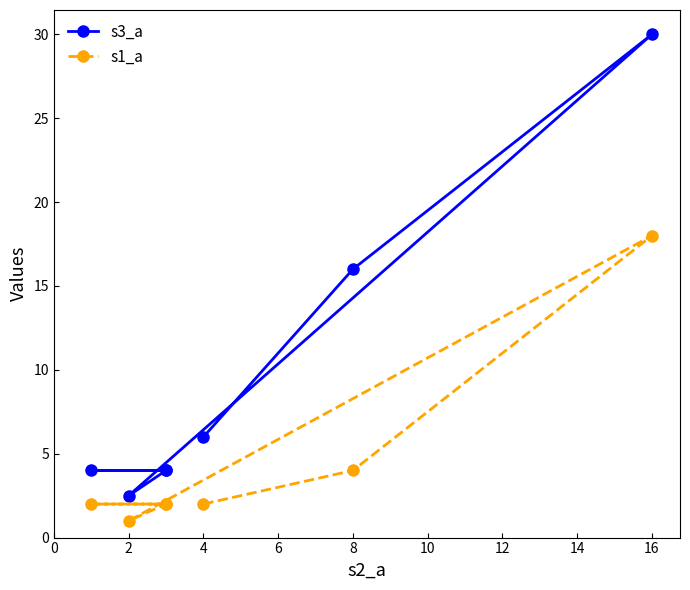

Count the number of categories in the chart.

7